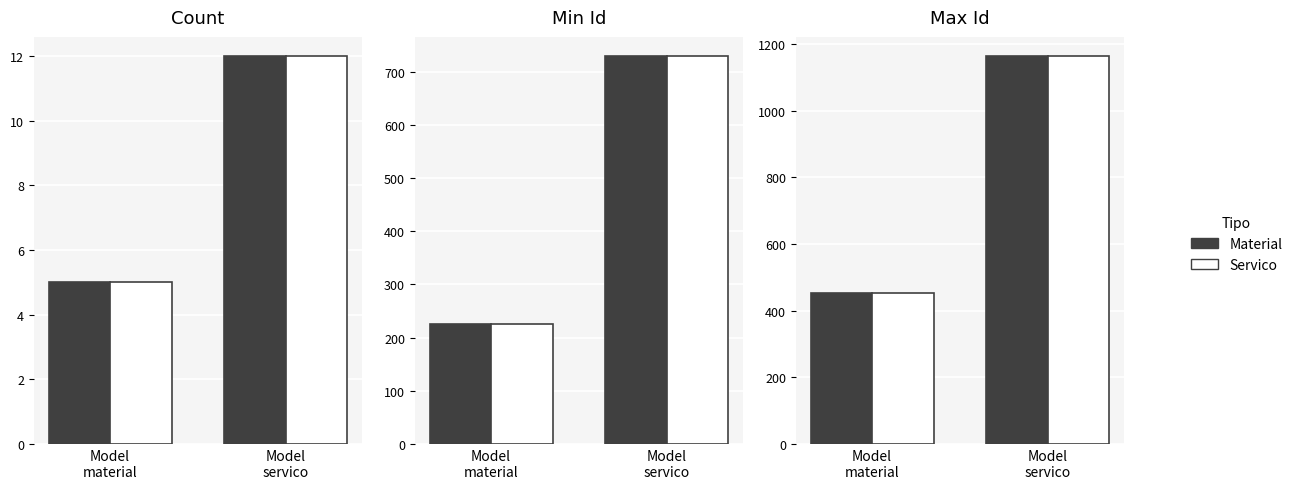

At which category is the sum across all series the highest?

Model
servico